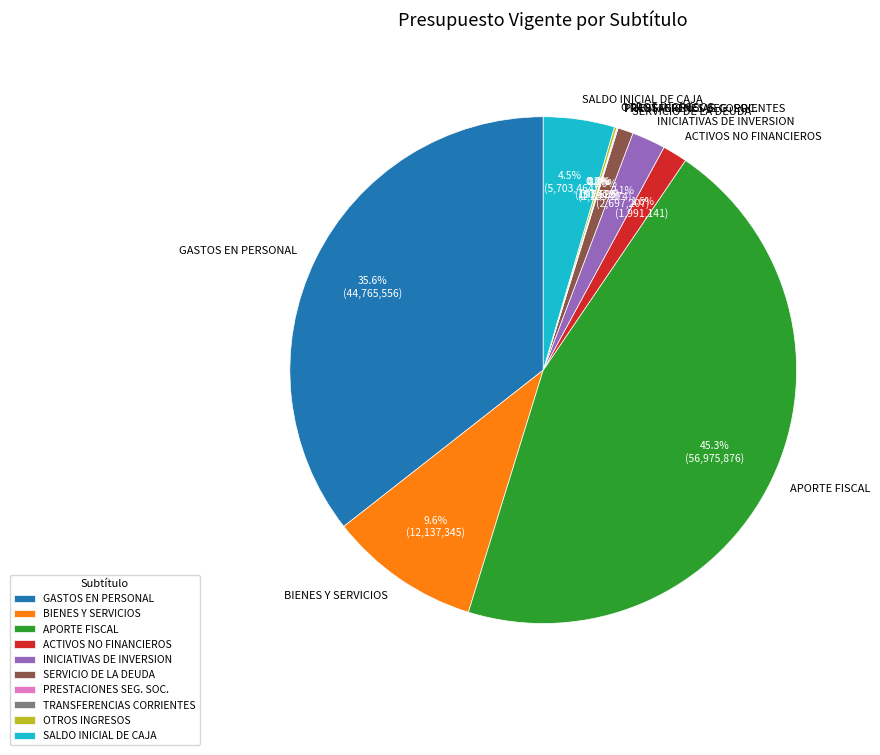

What is the largest slice in the pie chart?

APORTE FISCAL